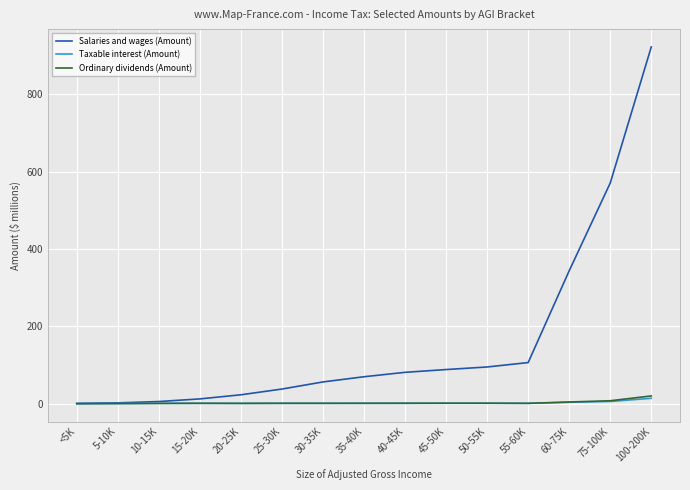

The Salaries and wages (Amount) series shows 23.3 at 20-25K. True or false?

True